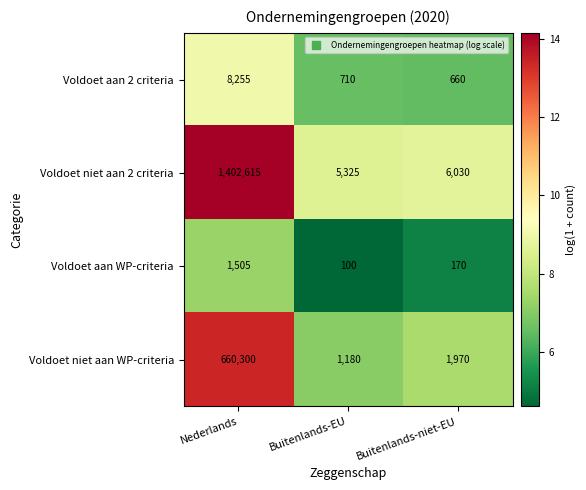

Is it true that Voldoet niet aan WP-criteria equals 1970 at Buitenlands-niet-EU?

True